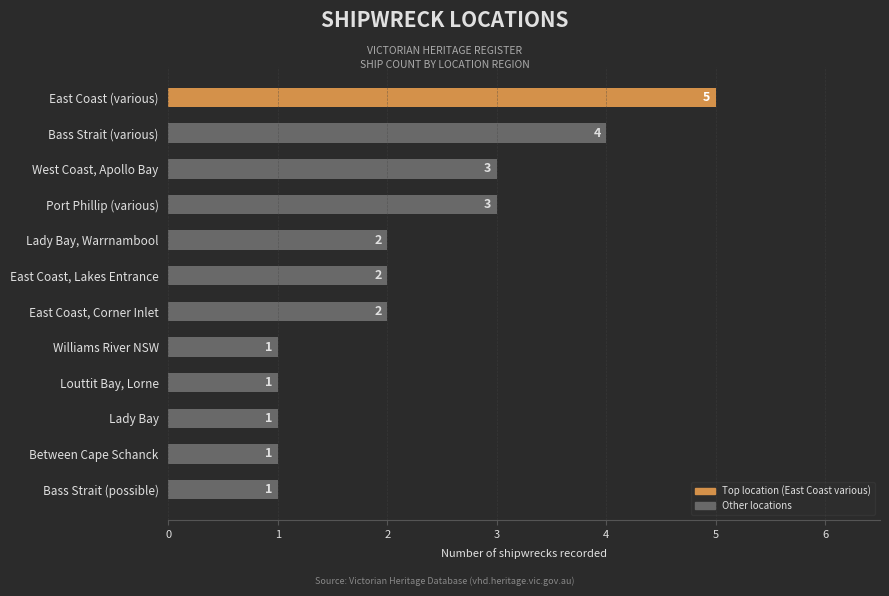

Which has a higher value, East Coast, Corner Inlet or Port Phillip (various)?

Port Phillip (various)